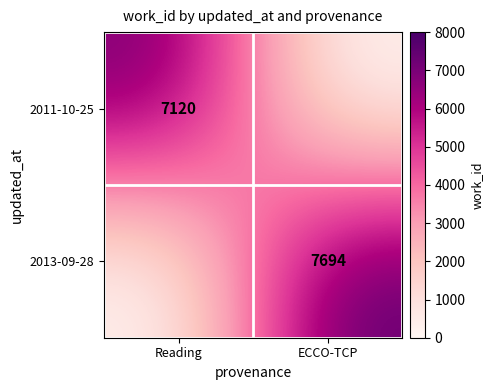

True or false: 2011-10-25 has a value of 7120 at Reading.

True